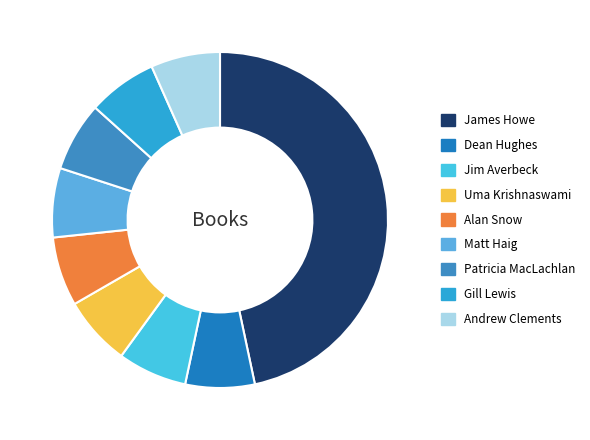

Count the number of slices in the pie.

9